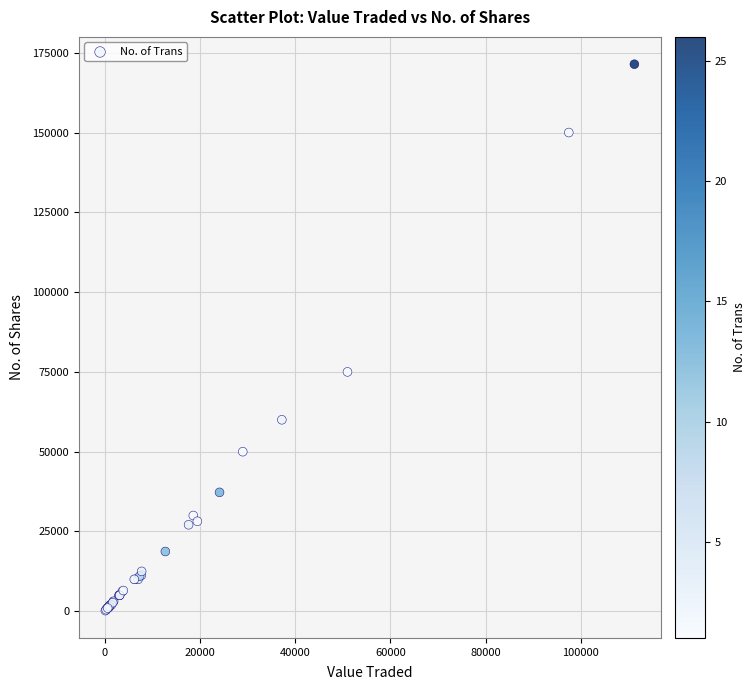

What Y value in the scatter plot is closest to 85805?

75000